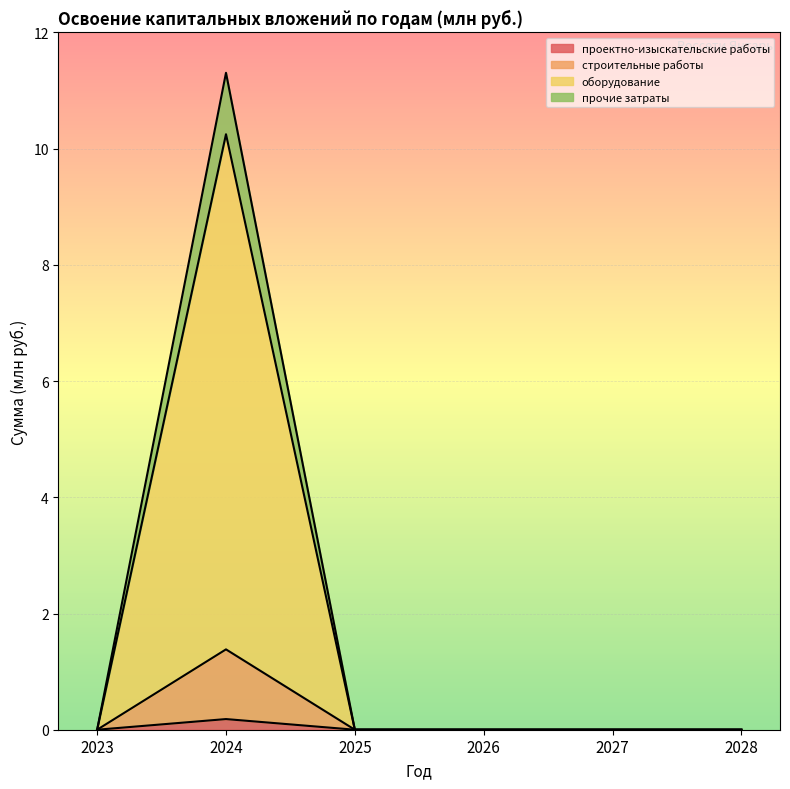

At which category is the sum across all series the highest?

2024